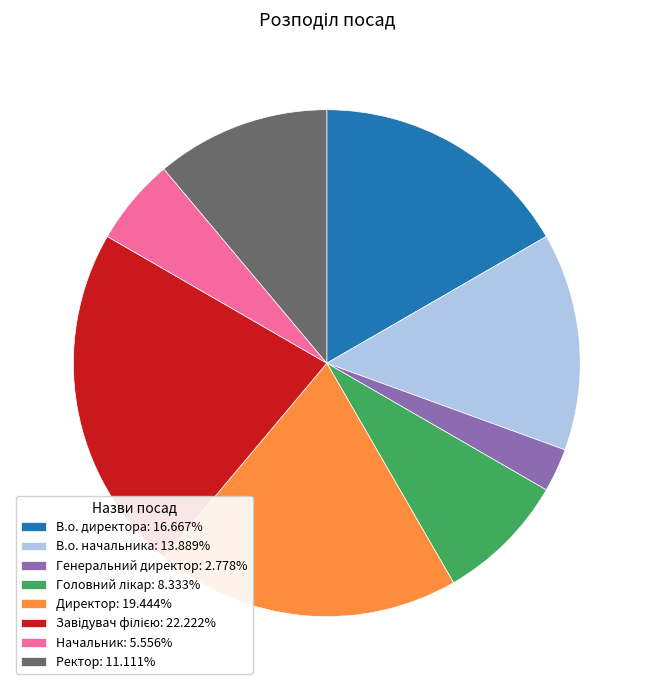

Is В.о. начальника: 13.889% the majority of the pie?

No